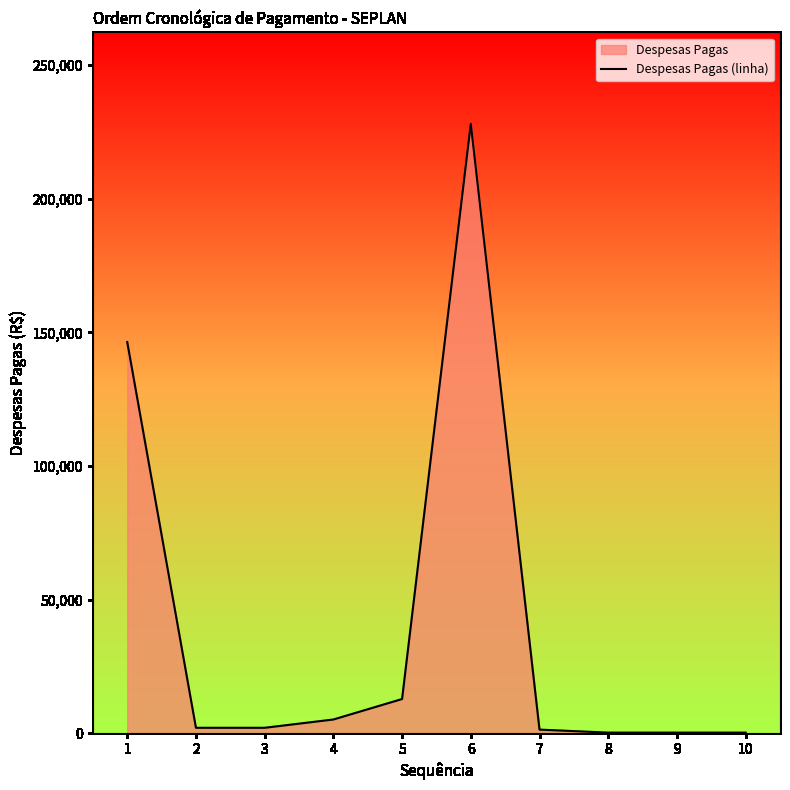

Where does the data first go above 2025?

1